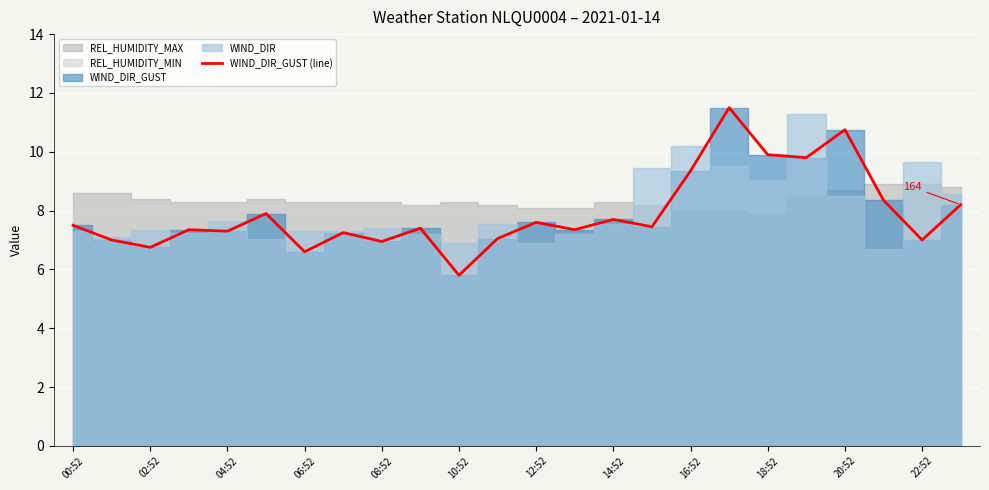

True or false: WIND_DIR_GUST (line) has a value of 9.9 at 18:52.

True